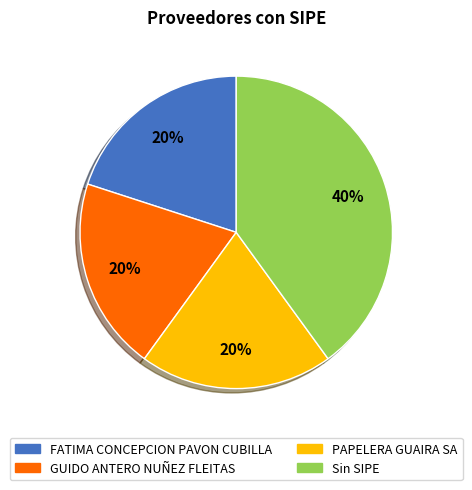

To the nearest percent, what percentage of the pie is GUIDO ANTERO NUÑEZ FLEITAS?

20%